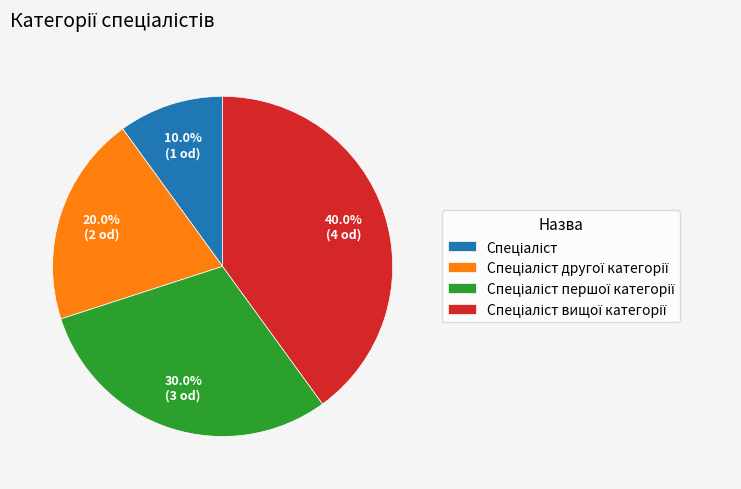

Does any single category account for the majority?

No